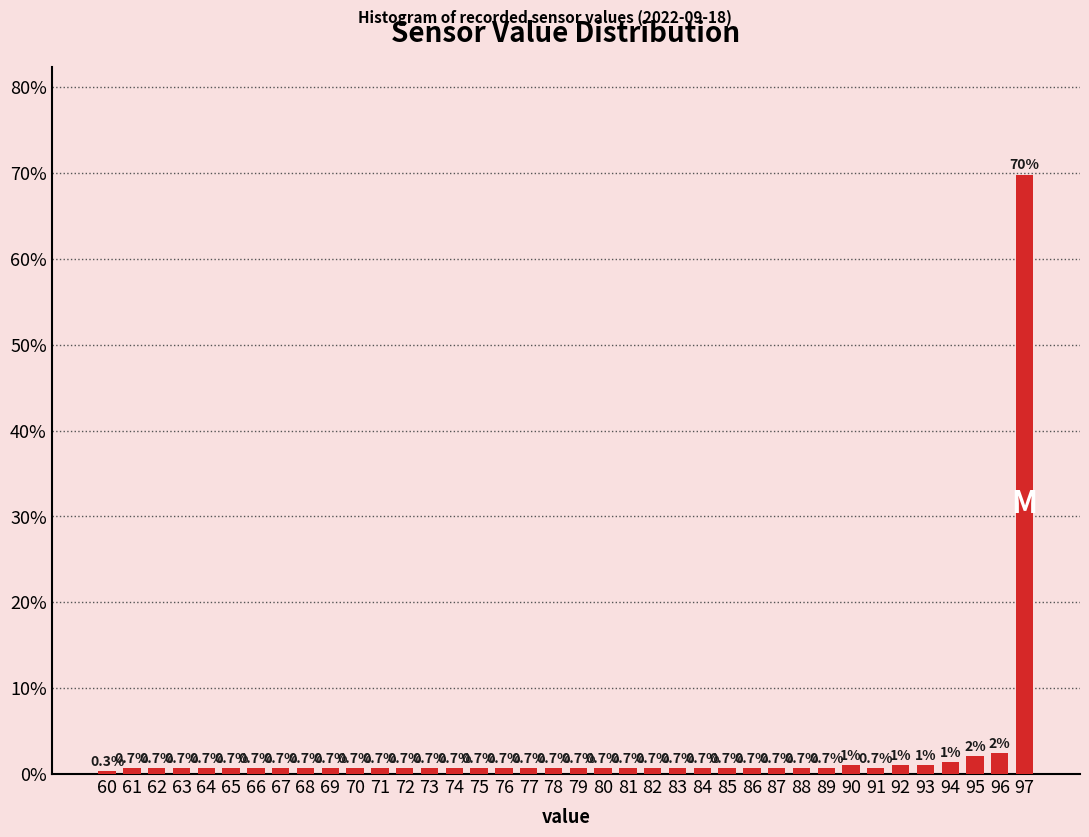

What is the average value?

2.6